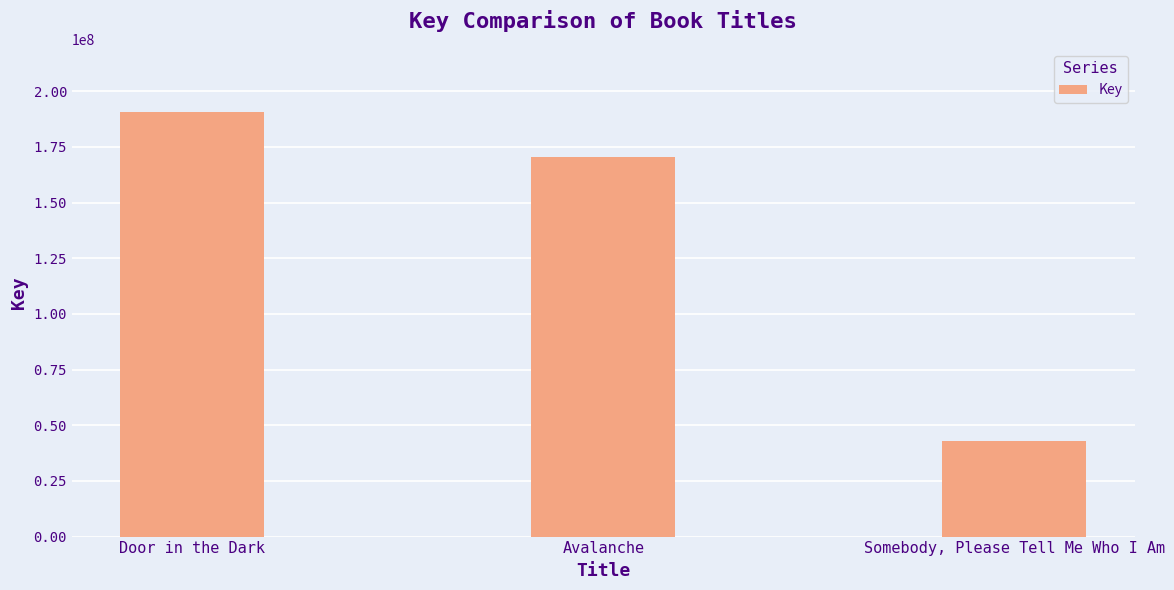

What is the difference between the maximum and minimum values?

147686682